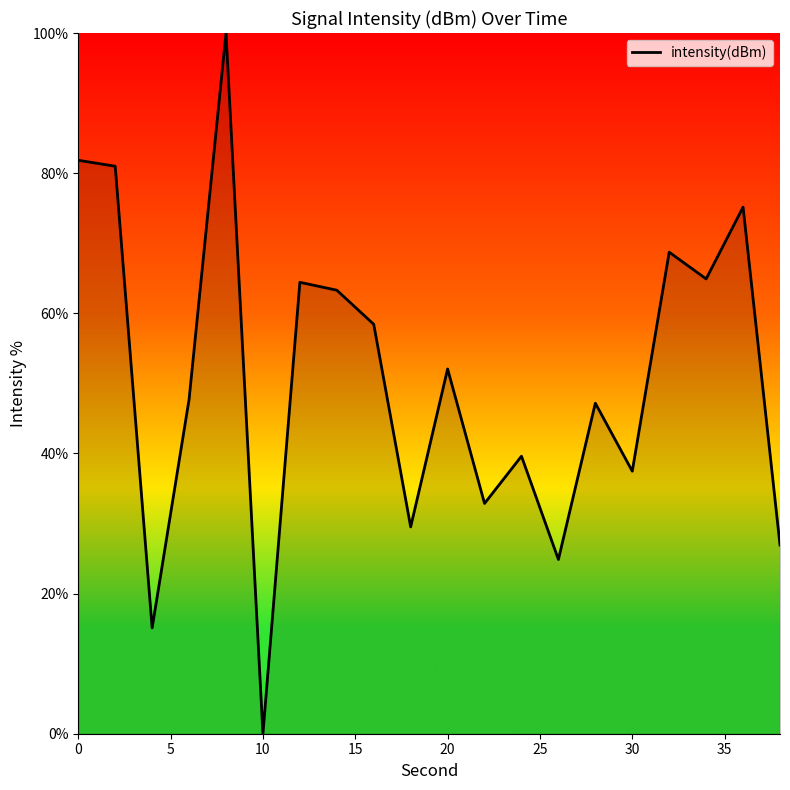

What is the difference between the maximum and minimum values?

100.0